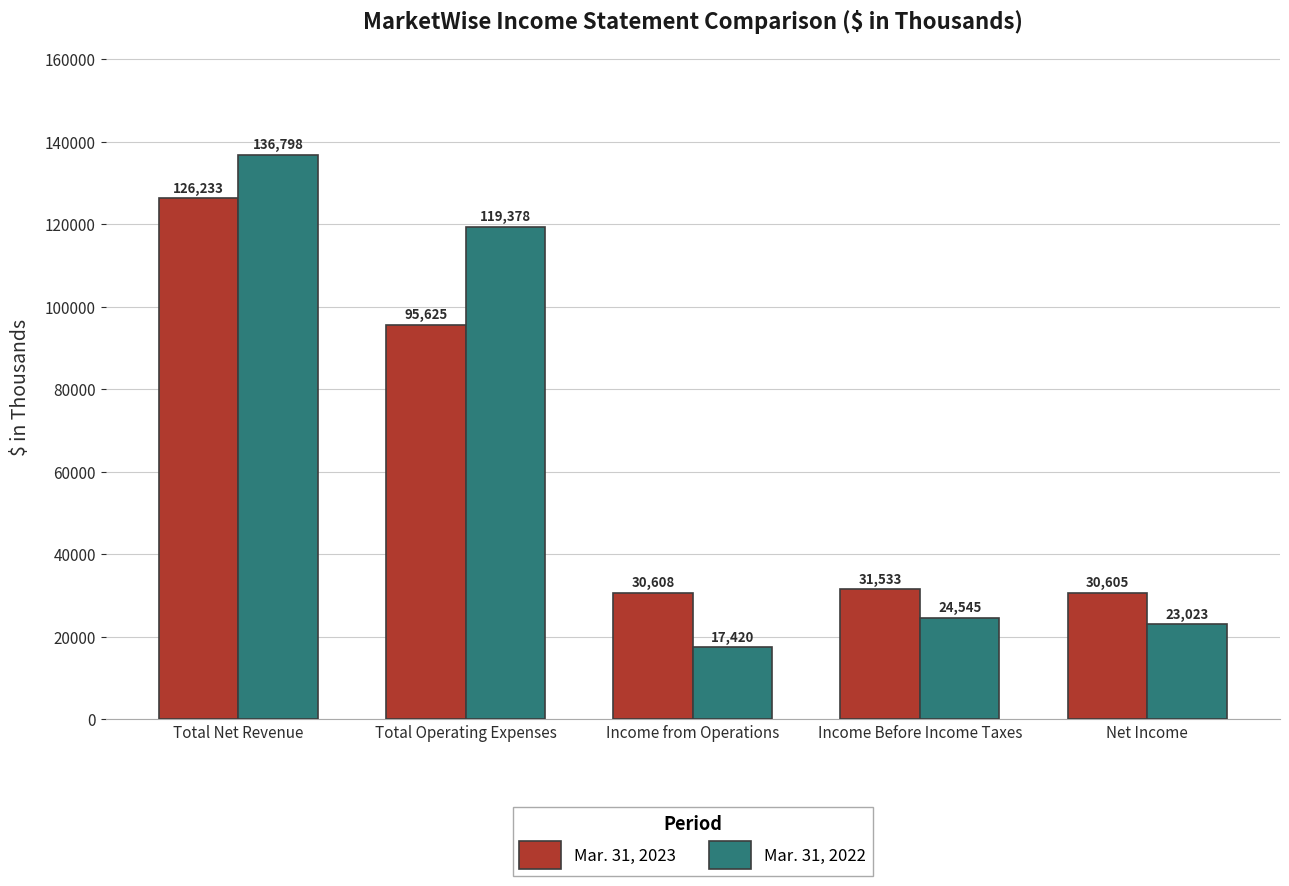

Where does the Mar. 31, 2022 series first go above 24545?

Total Net Revenue